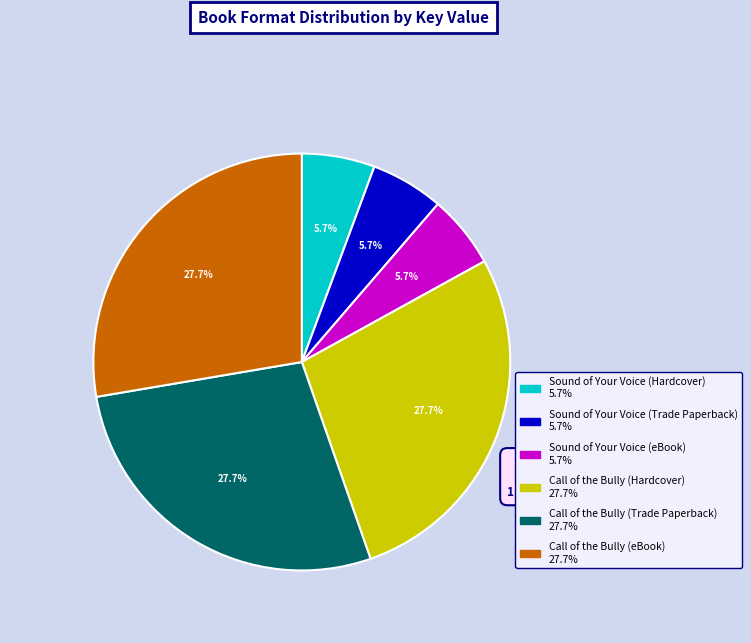

What is the total percentage of Call of the Bully (Trade Paperback) and Sound of Your Voice (eBook)?

33.3%